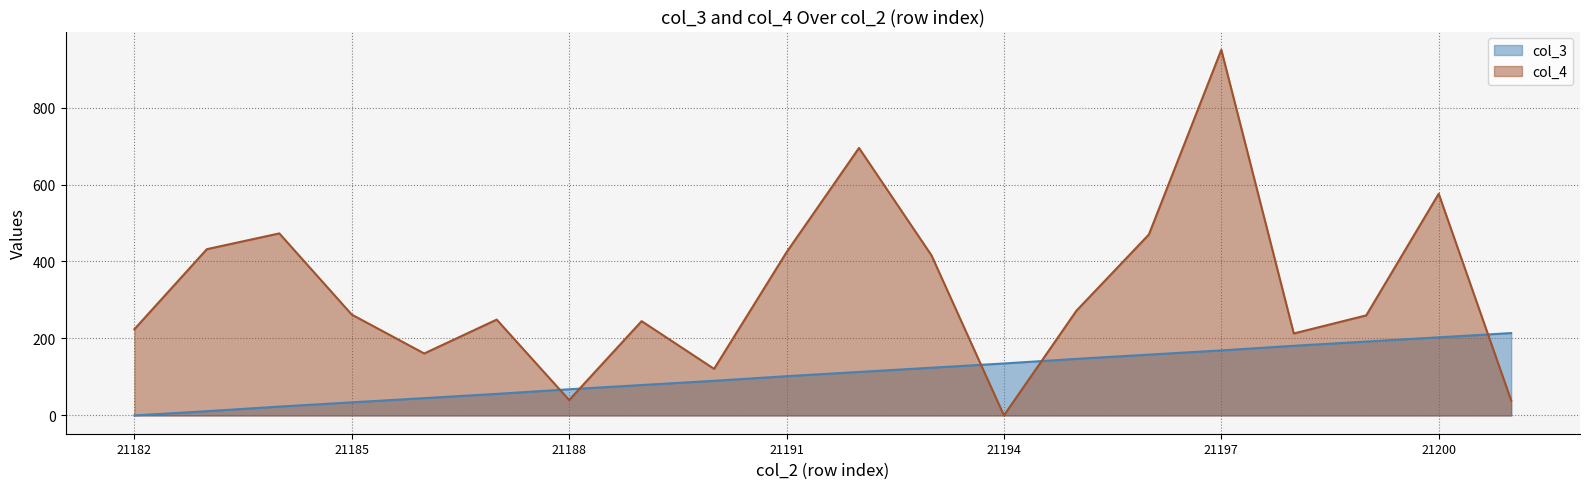

Which series has the largest total across all categories?

col_4